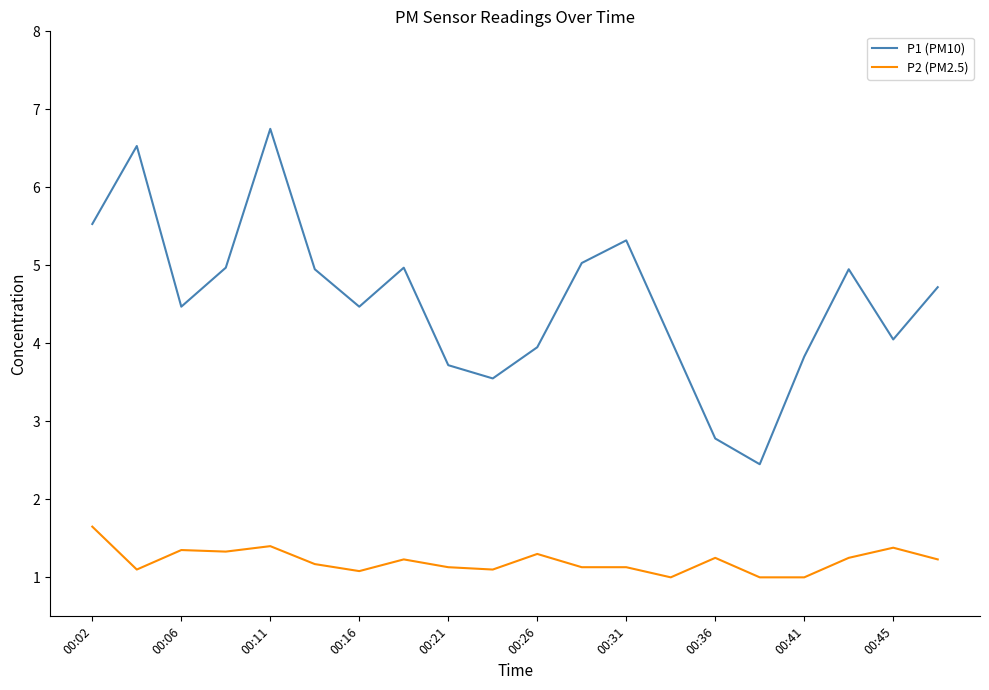

What is the smallest value displayed?

1.0